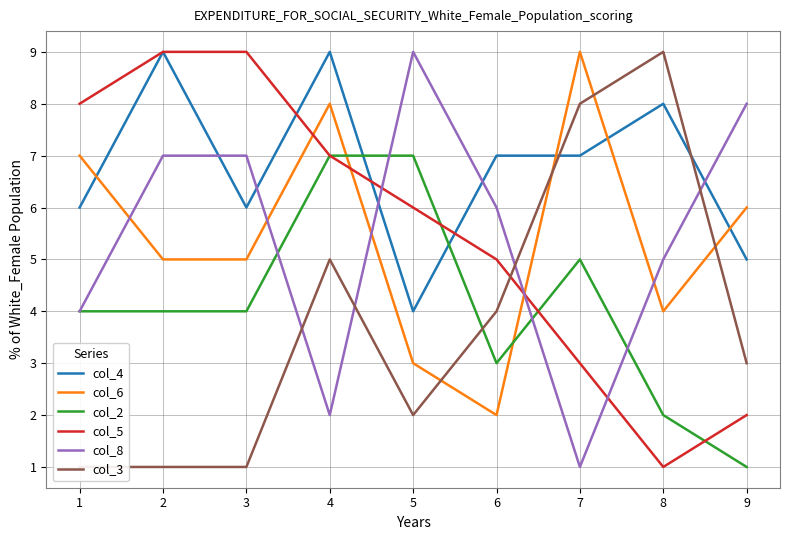

True or false: col_2 has a value of 7 at 5.

True